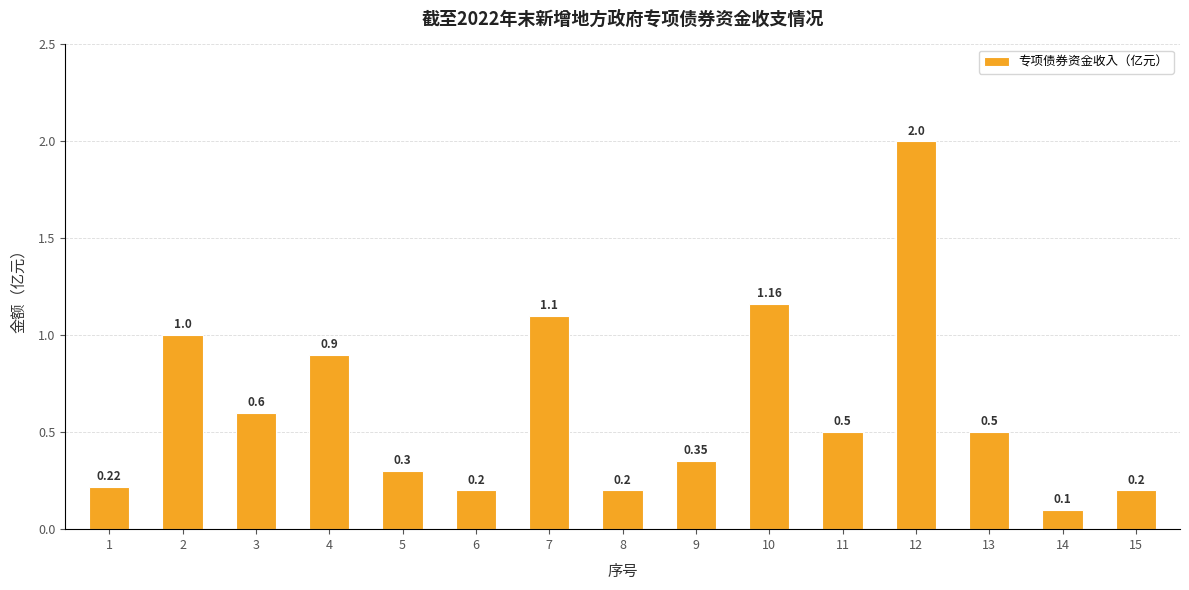

What is the difference between the maximum and minimum values?

1.9